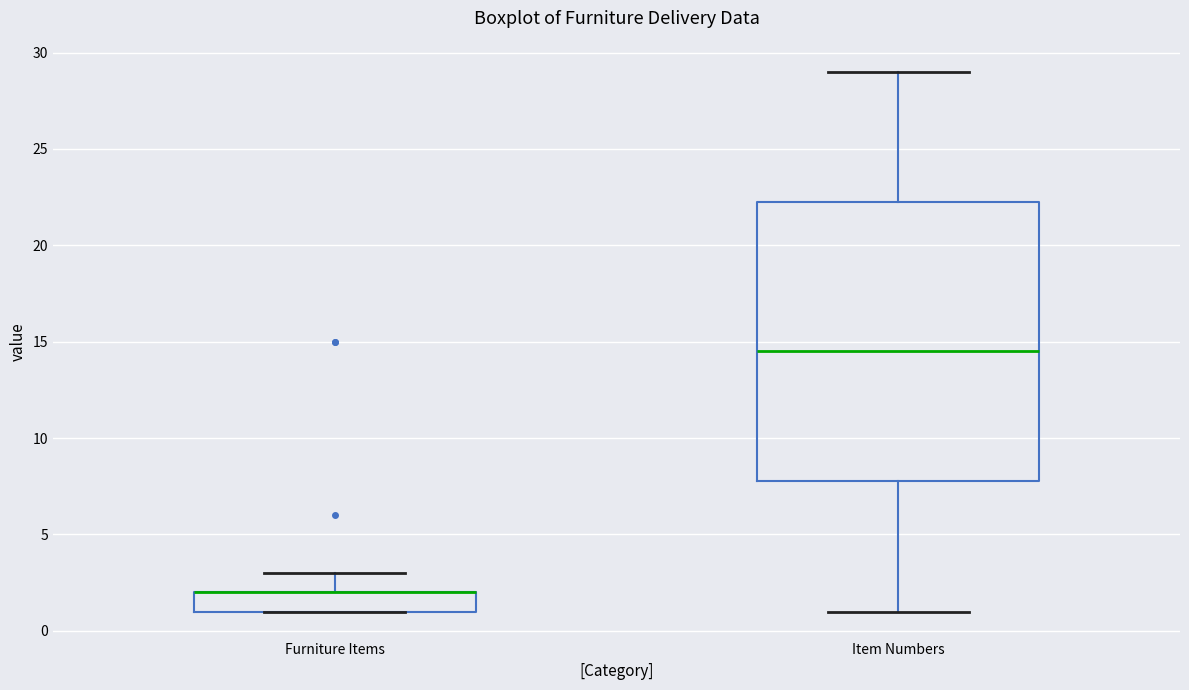

Reading left to right, transcribe this box plot: for each box, give where its median line is, the range the box spans, and where its two whiskers end, as read against the y-axis. The values are not printed on the chart, so give them approximately, as read against the axis.

Furniture Items: median 2.0 (drawn on the box's upper edge), box 1.0 to 2.0, whiskers 1.0 to 3.0
Item Numbers: median 14.5, box 8.0 to 22.5, whiskers 1.0 to 29.0